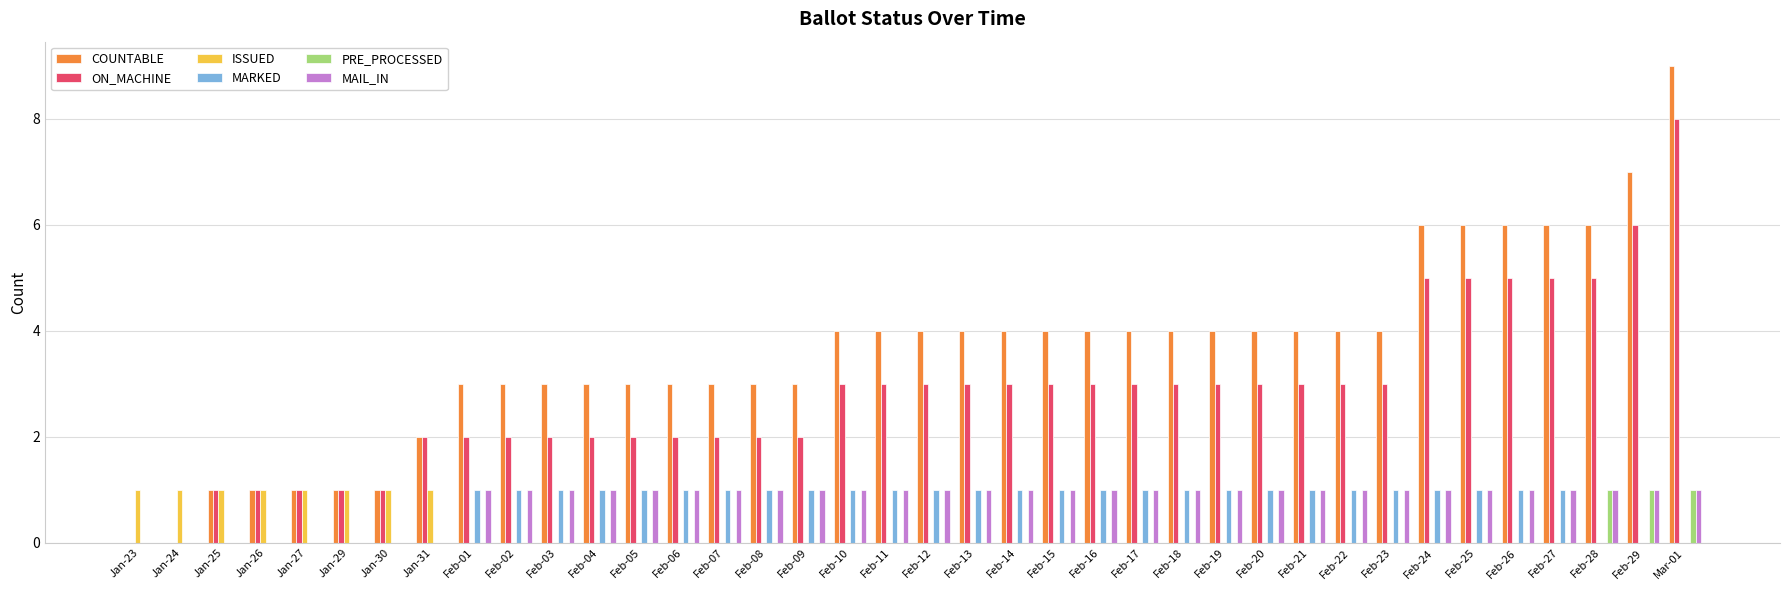

Between Jan-26 and Feb-19, which series saw the biggest shift?

COUNTABLE